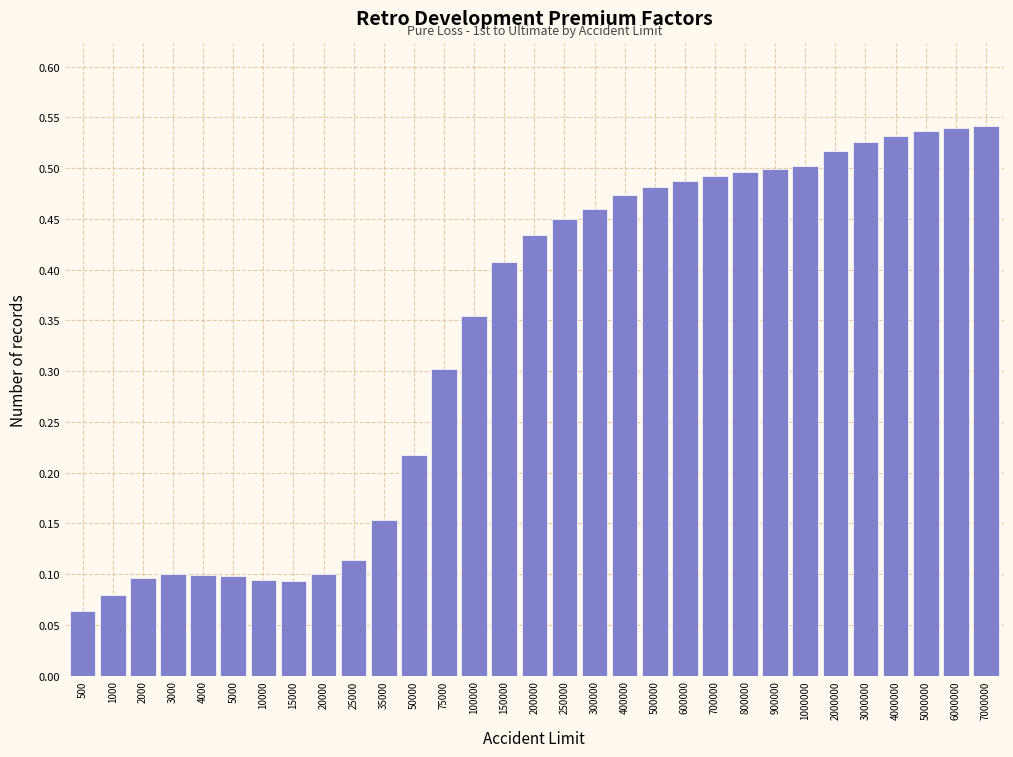

The value at 2000 is 0.1. True or false?

True